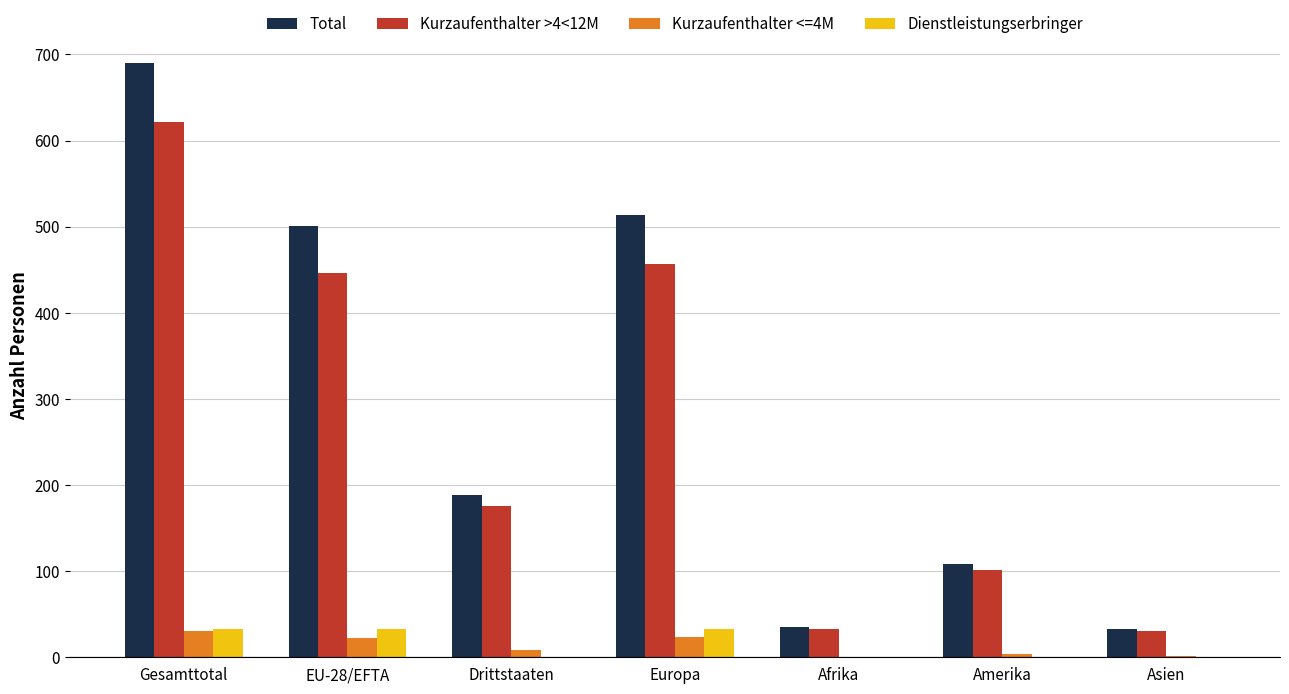

What is the sum of the Total values at Asien and EU-28/EFTA?

534